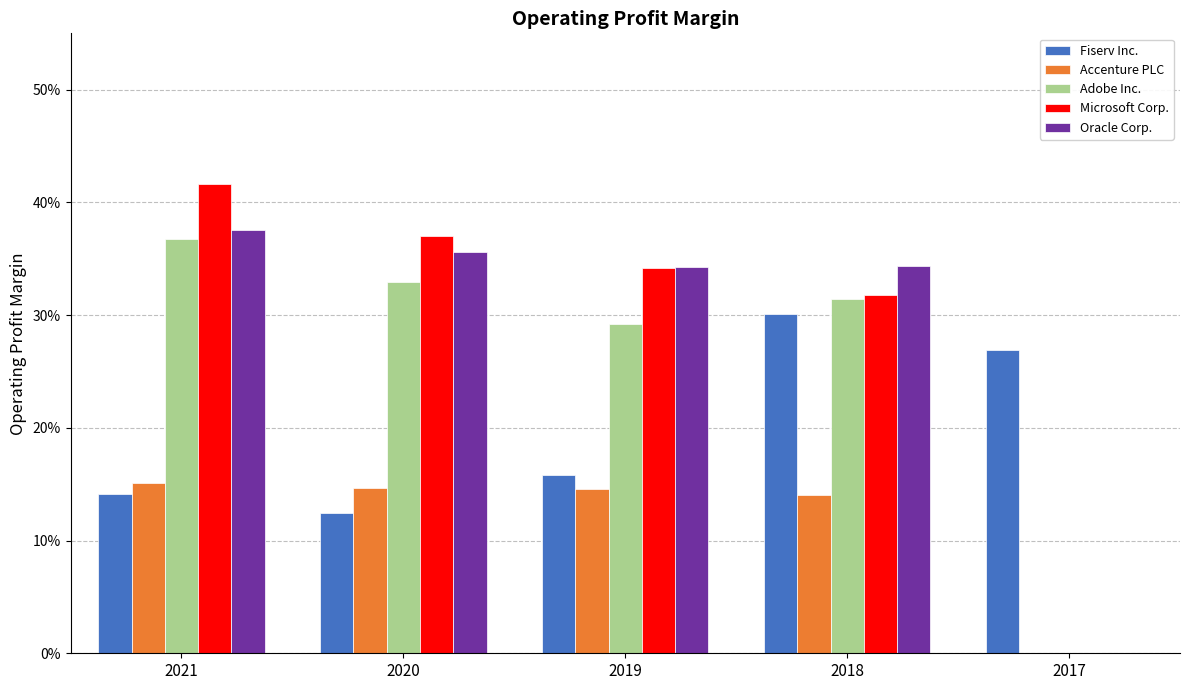

Reading left to right, extract all data points from this chart.

Fiserv Inc.: 2021=0.1	2020=0.1	2019=0.2	2018=0.3	2017=0.3
Accenture PLC: 2021=0.2	2020=0.1	2019=0.1	2018=0.1	2017=0.0
Adobe Inc.: 2021=0.4	2020=0.3	2019=0.3	2018=0.3	2017=0.0
Microsoft Corp.: 2021=0.4	2020=0.4	2019=0.3	2018=0.3	2017=0.0
Oracle Corp.: 2021=0.4	2020=0.4	2019=0.3	2018=0.3	2017=0.0